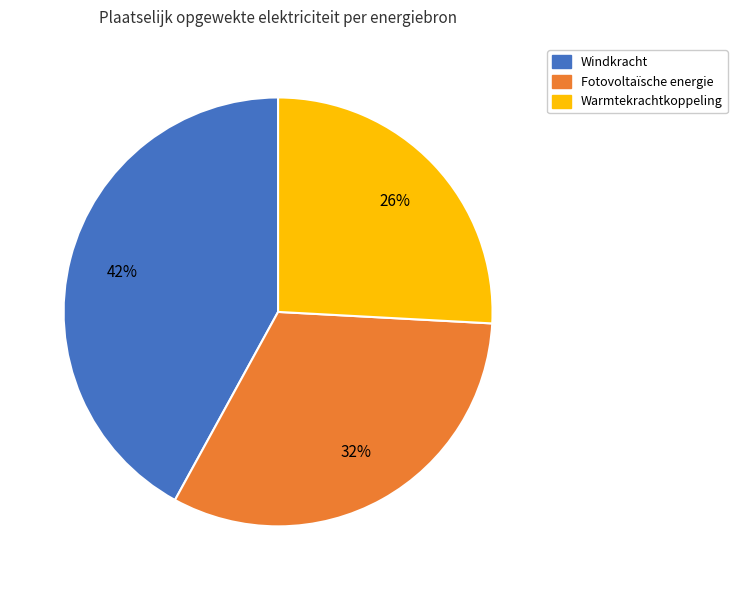

To the nearest percent, what is the difference between the largest and smallest slice percentages?

16%